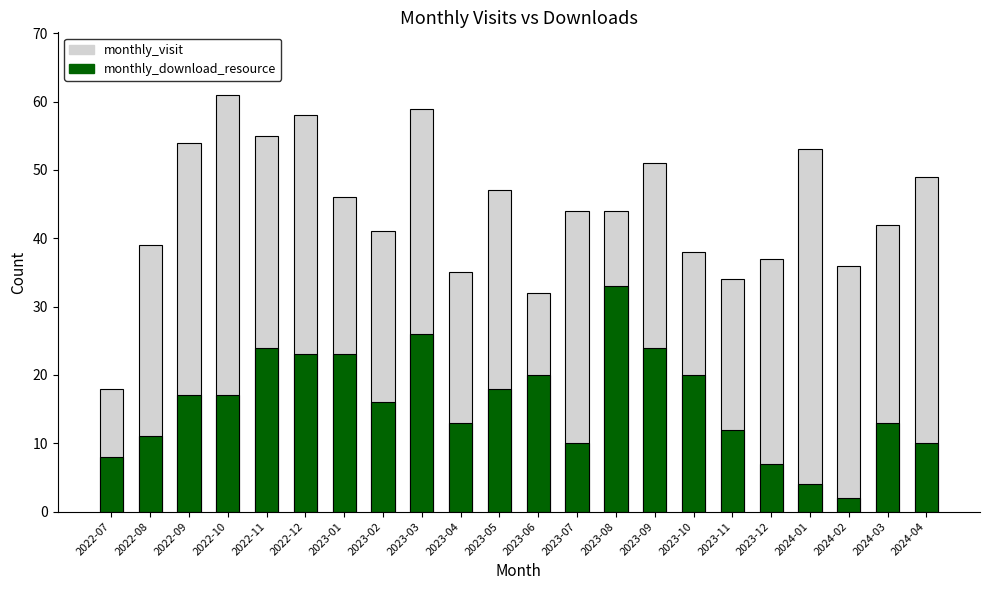

List the series in order of their peak value, lowest first.

monthly_download_resource, monthly_visit